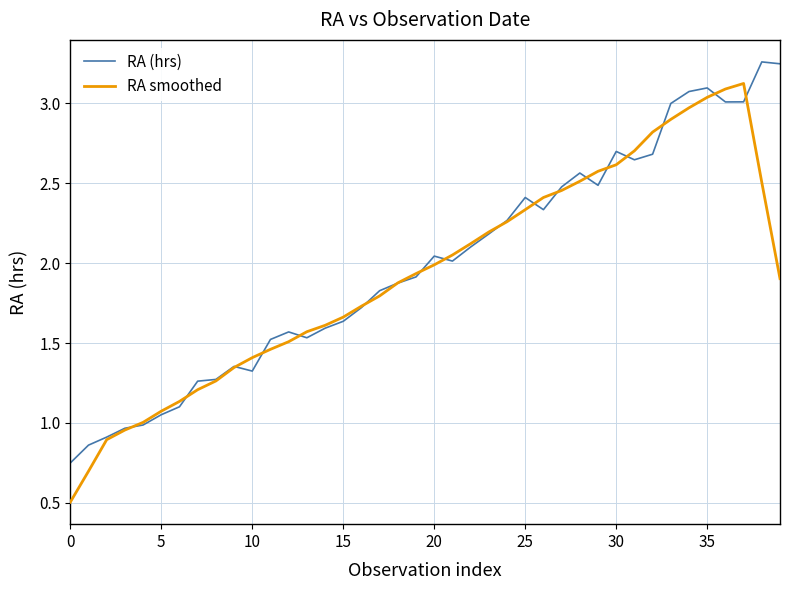

What is the minimum value shown in the chart?

0.5